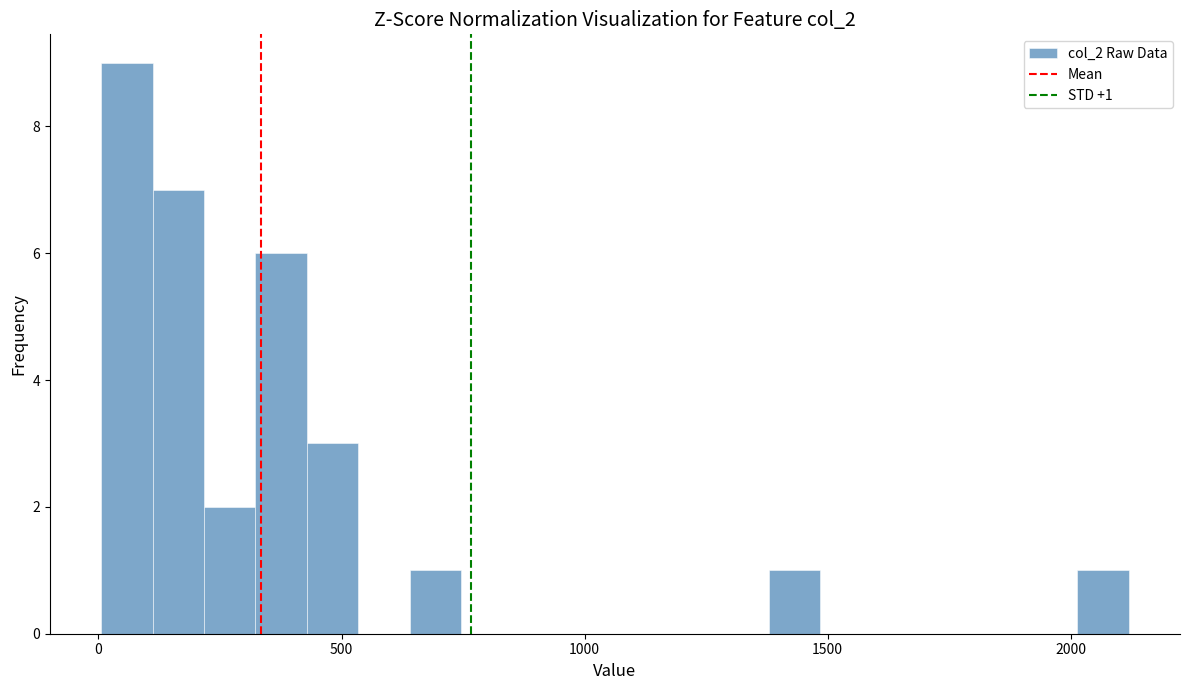

Read against the x-axis, roughly where is the centre of the tallest bar?

50